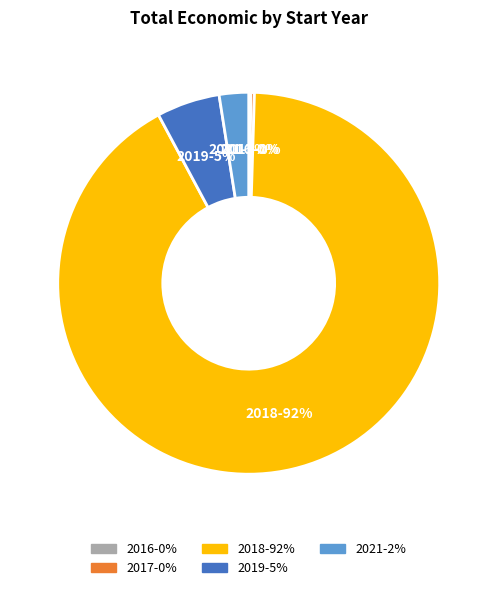

Does any single category account for the majority?

Yes